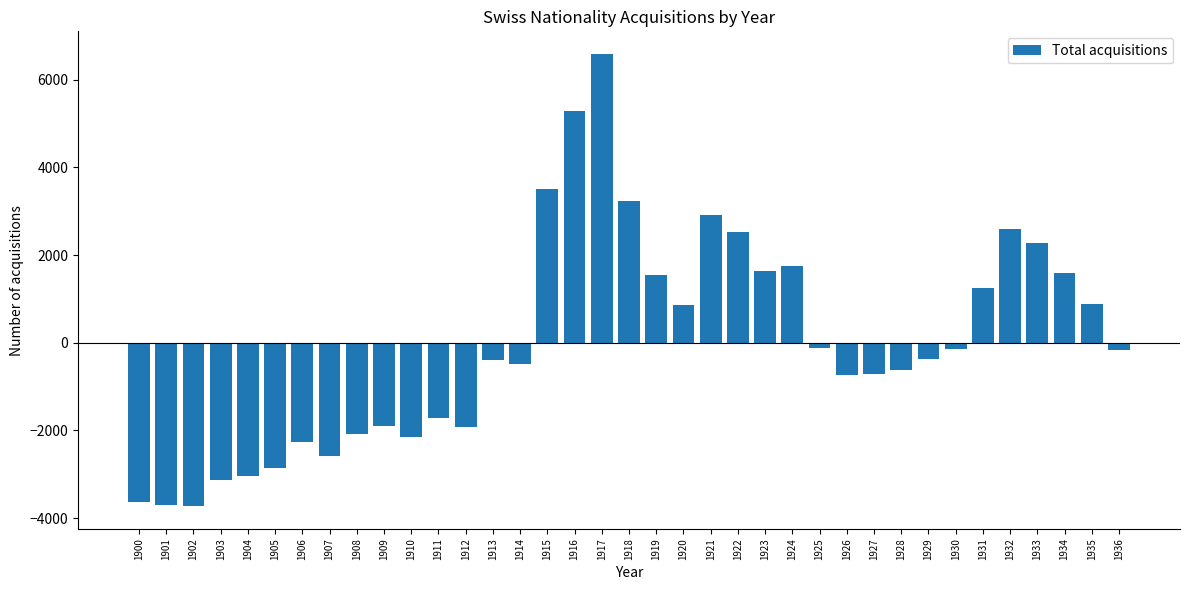

What is the difference between the values at 1923 and 1933?

635.0